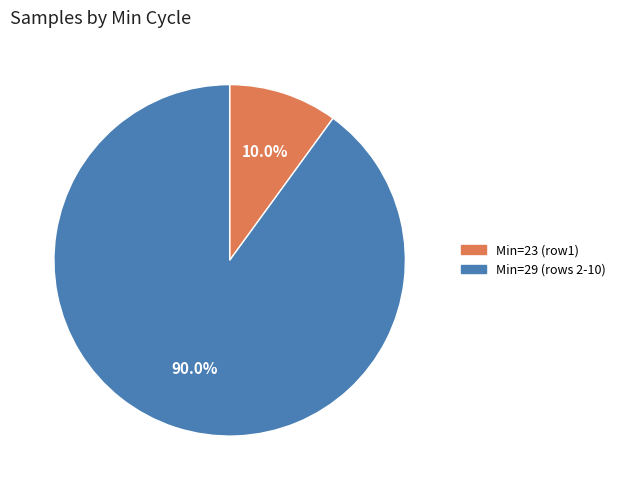

How many slices are in this pie chart?

2